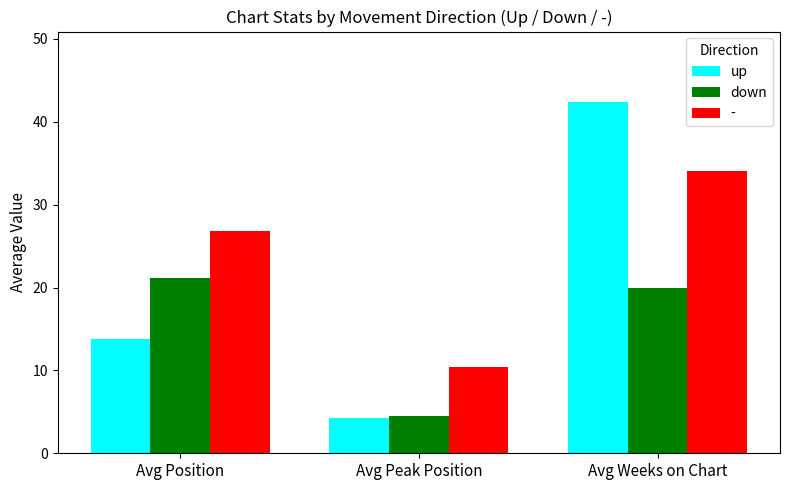

List the series in order of their overall mean, lowest first.

down, up, -